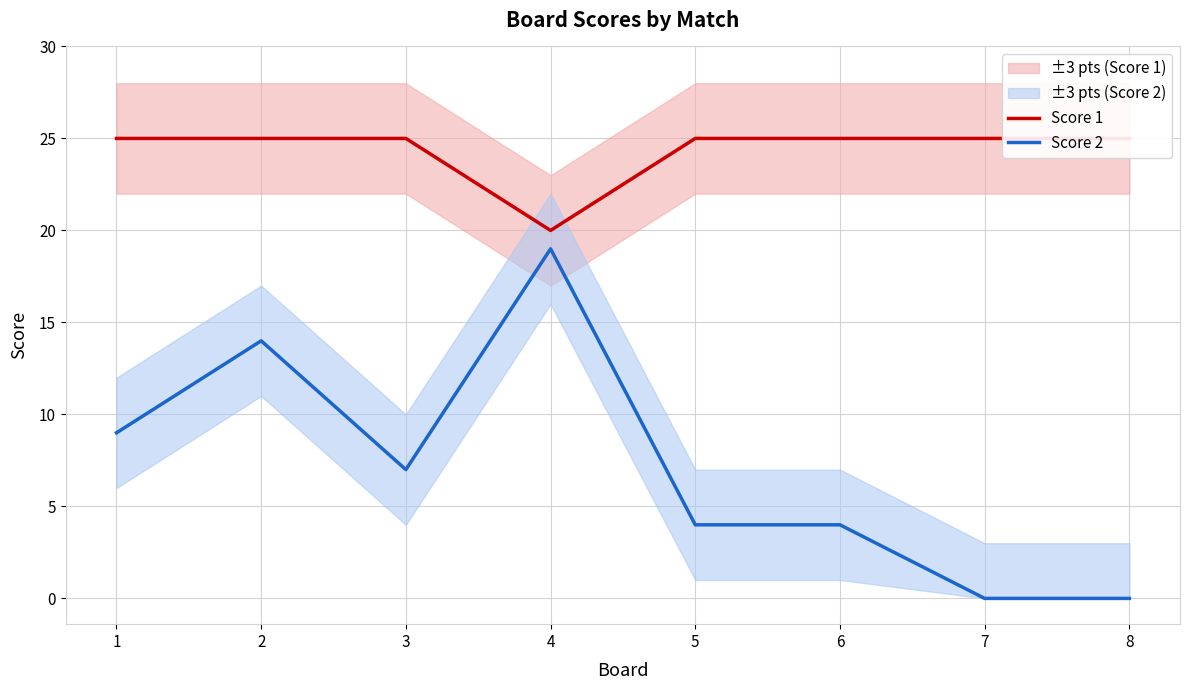

What is the maximum value shown in the chart?

25